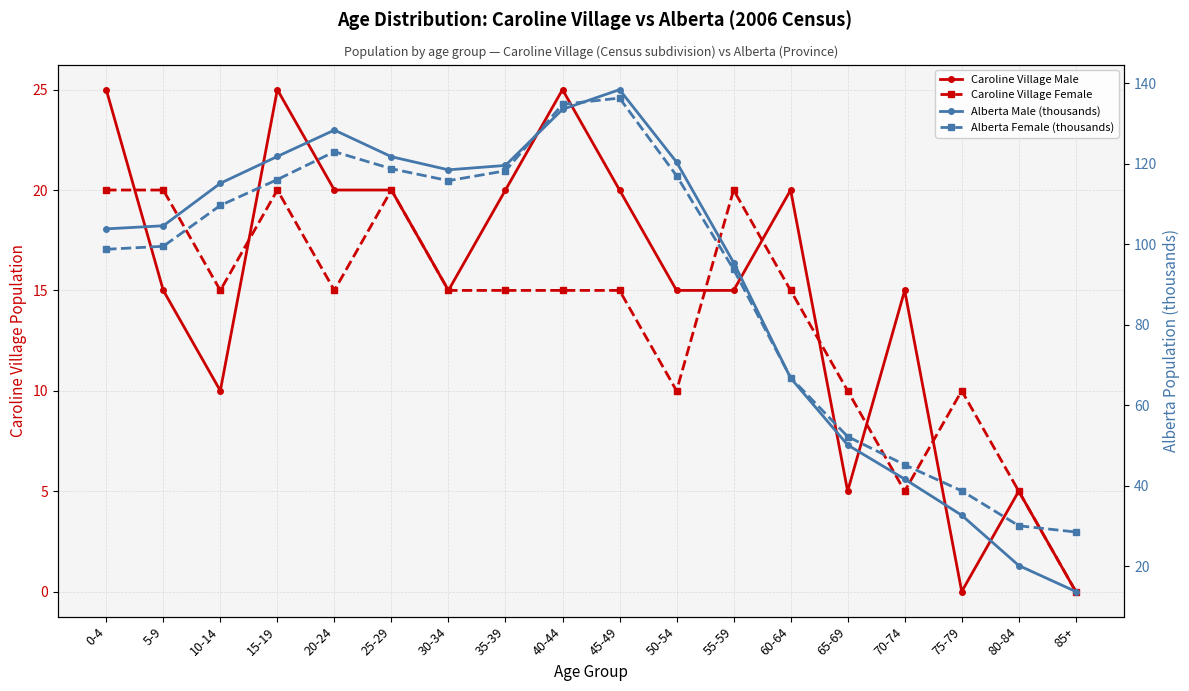

At how many categories does at least one series exceed 13?

18